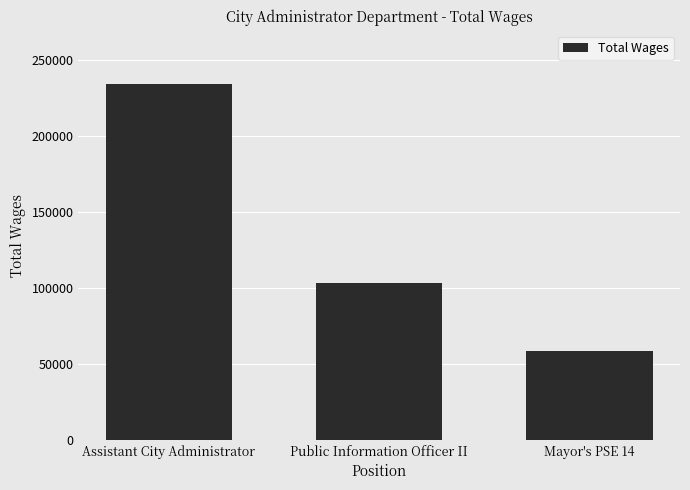

What is the label of the 1st bar from the left?

Assistant City Administrator